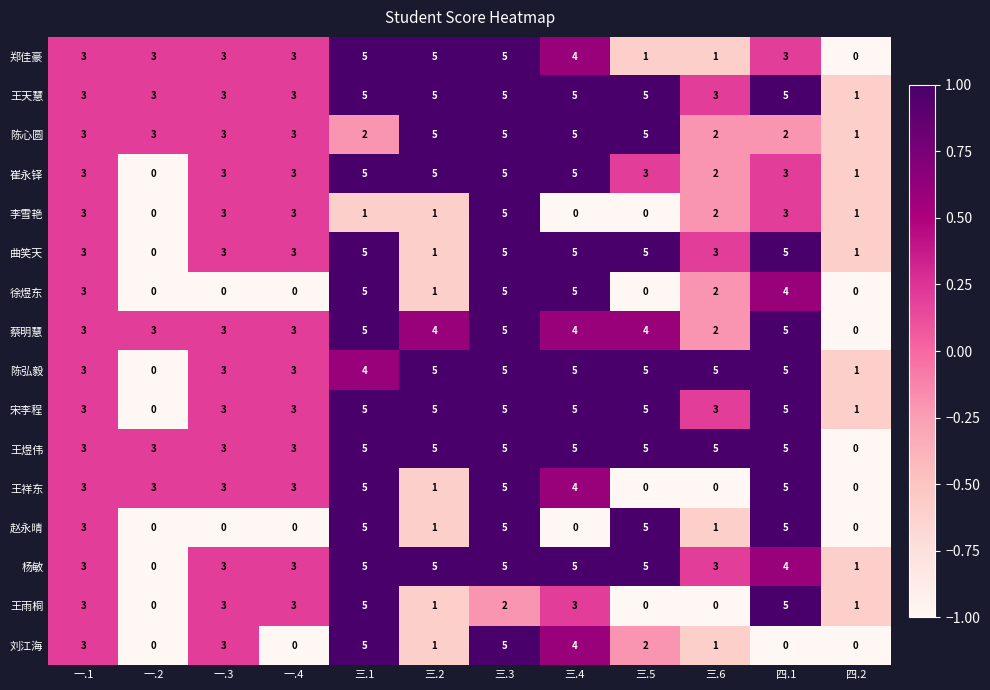

What is the difference between the second highest and second lowest values in the 蔡明慧 series?

3